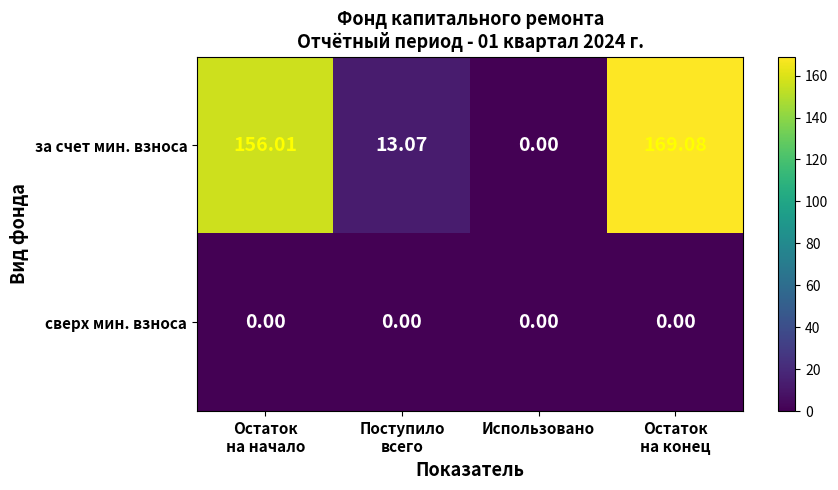

Rank the series by their average value, from lowest to highest.

сверх мин. взноса, за счет мин. взноса